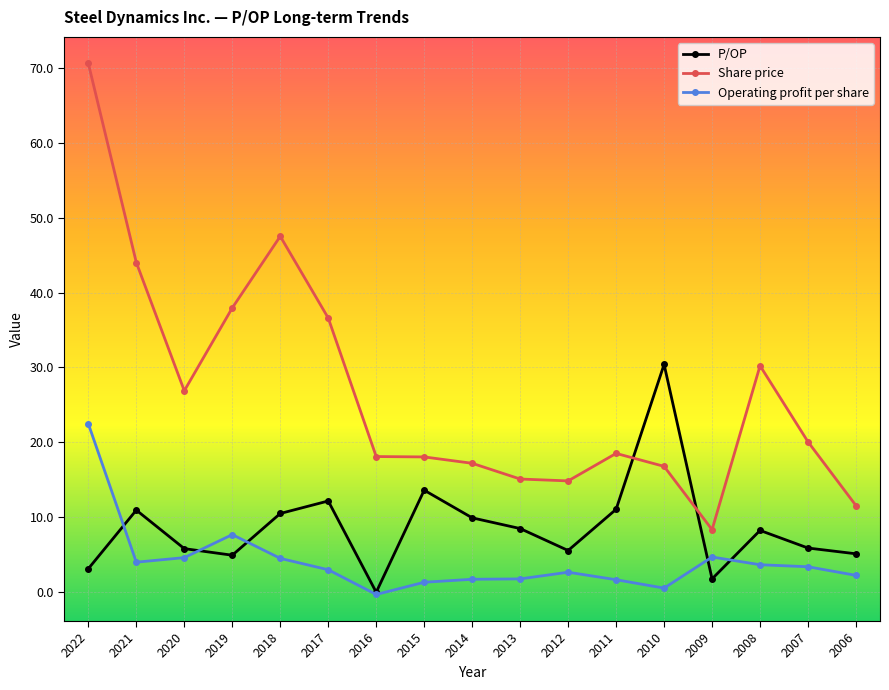

True or false: P/OP and Operating profit per share cross at least once.

True